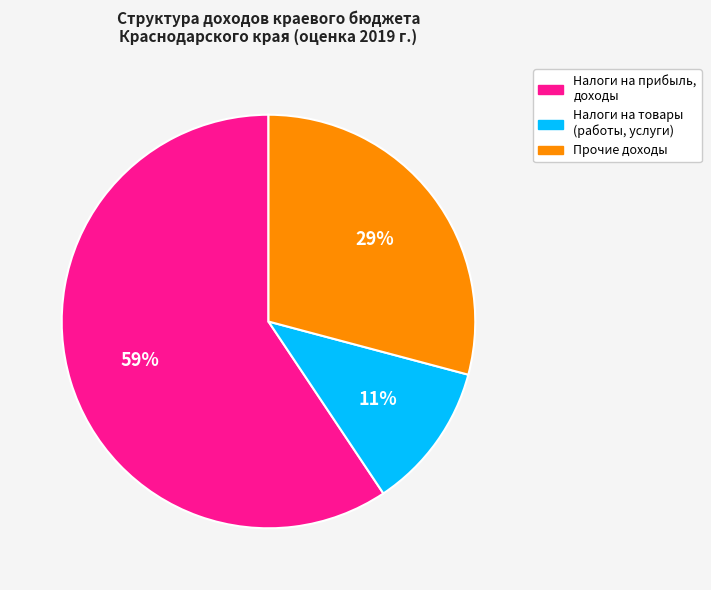

Rank the categories by value from highest to lowest.

Налоги на прибыль, доходы, Прочие доходы, Налоги на товары (работы, услуги)